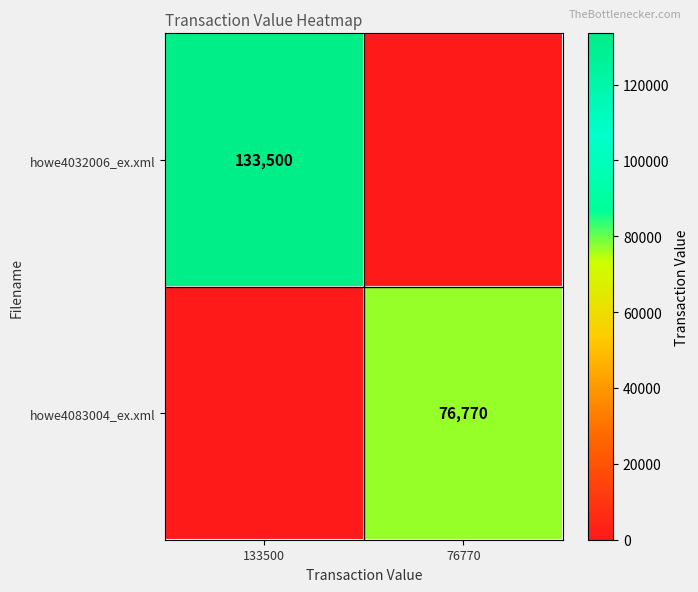

The howe4032006_ex.xml series shows 215415 at 133500. True or false?

False